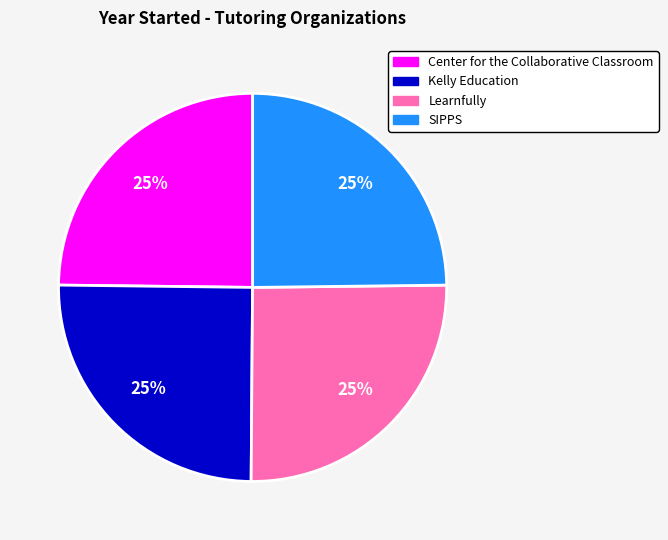

Is it true that Kelly Education is 32% of the pie?

False